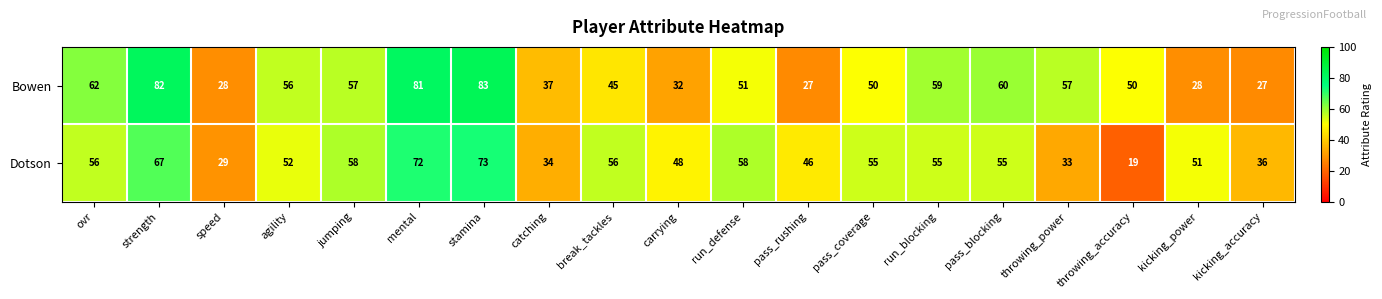

Which label corresponds to the smallest value in the chart?

throwing_accuracy